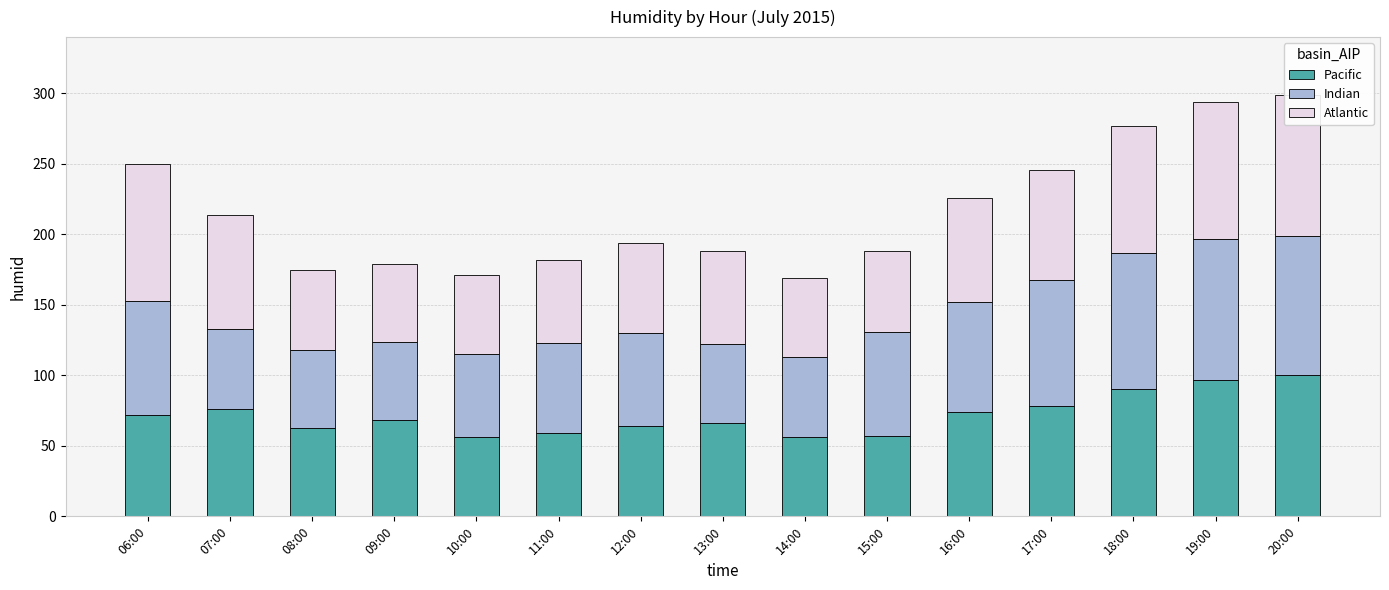

Which series changed the most between 14:00 and 16:00?

Indian